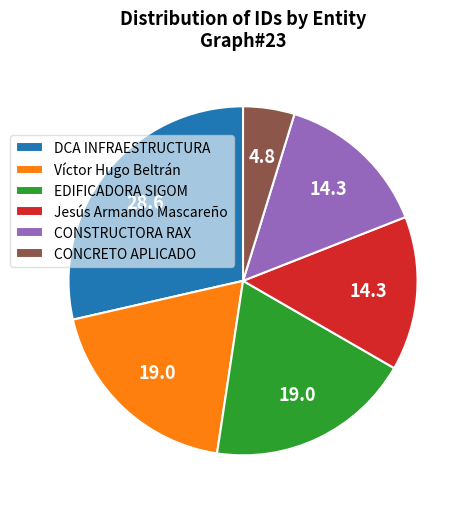

What is the ratio of the value at EDIFICADORA SIGOM to the value at CONSTRUCTORA RAX?

1.3